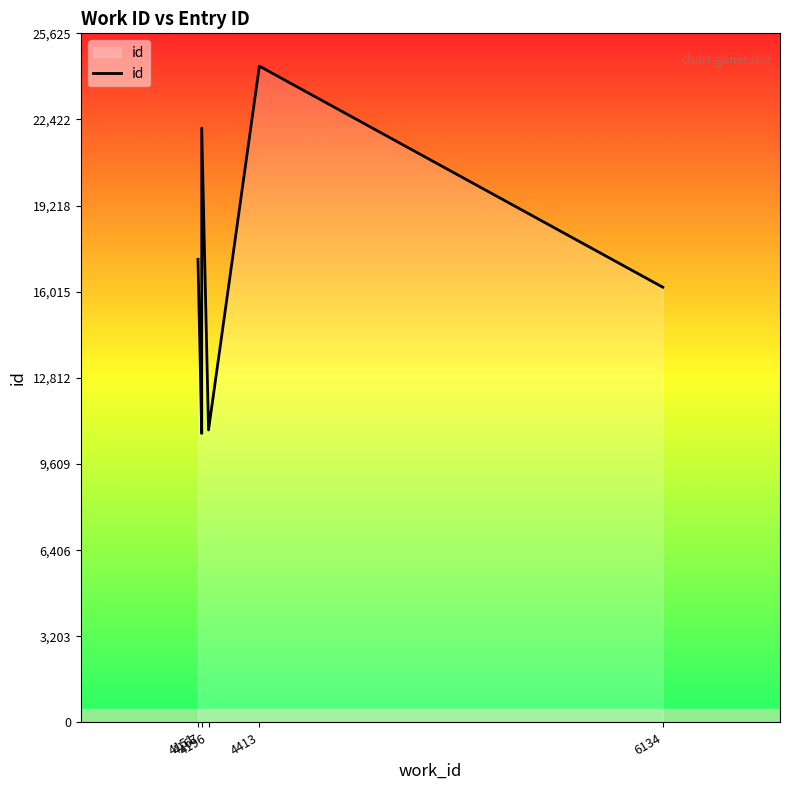

How many lines are shown in the chart?

1